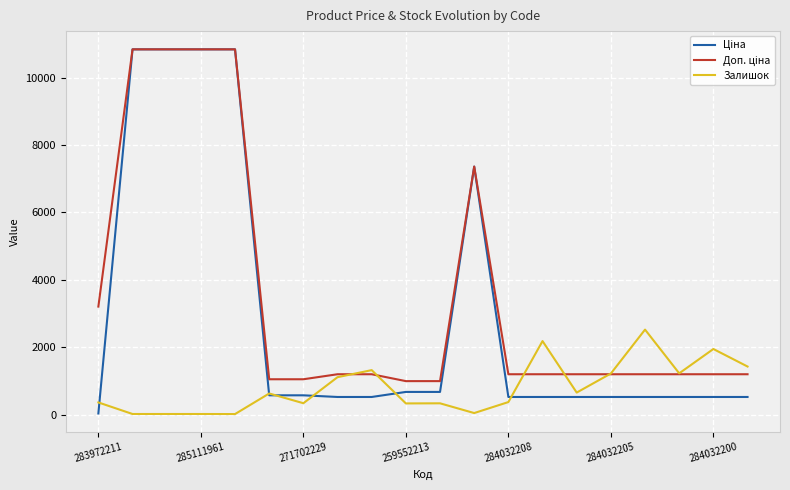

What is the difference between the highest and lowest values at 259552213?

661.7